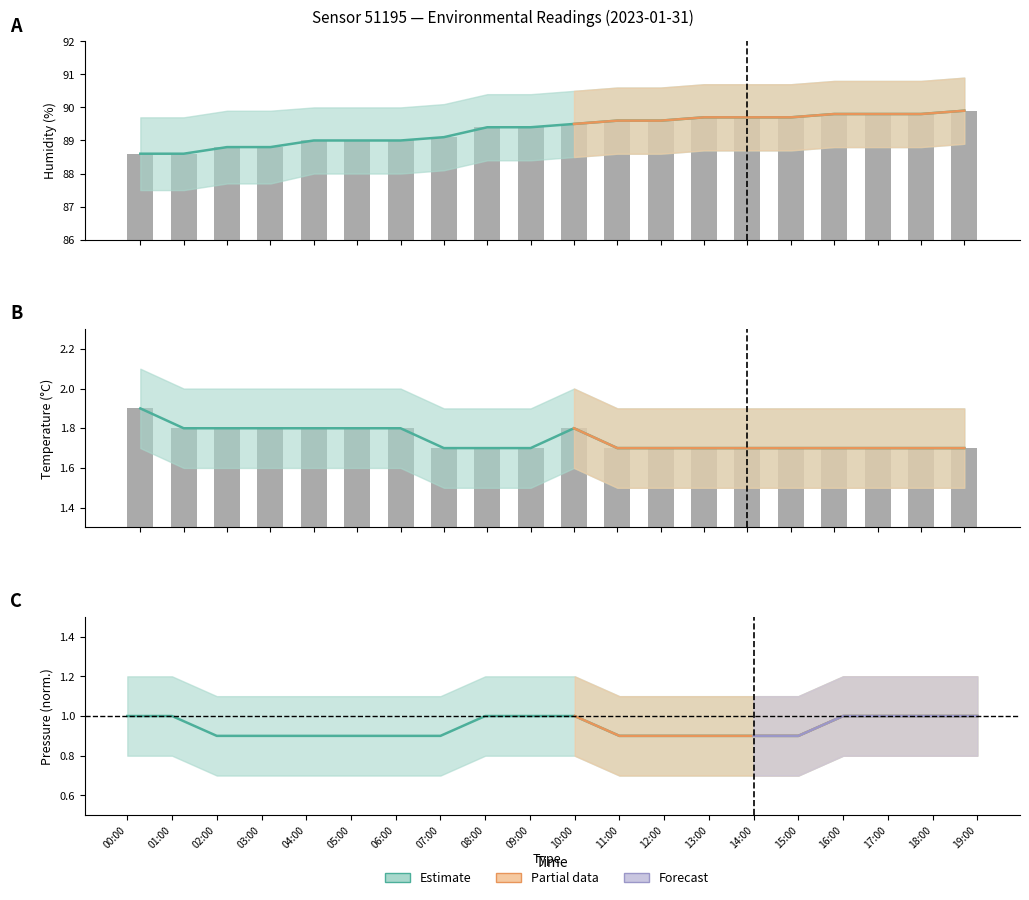

At which label does pressure reach its peak?

00:00